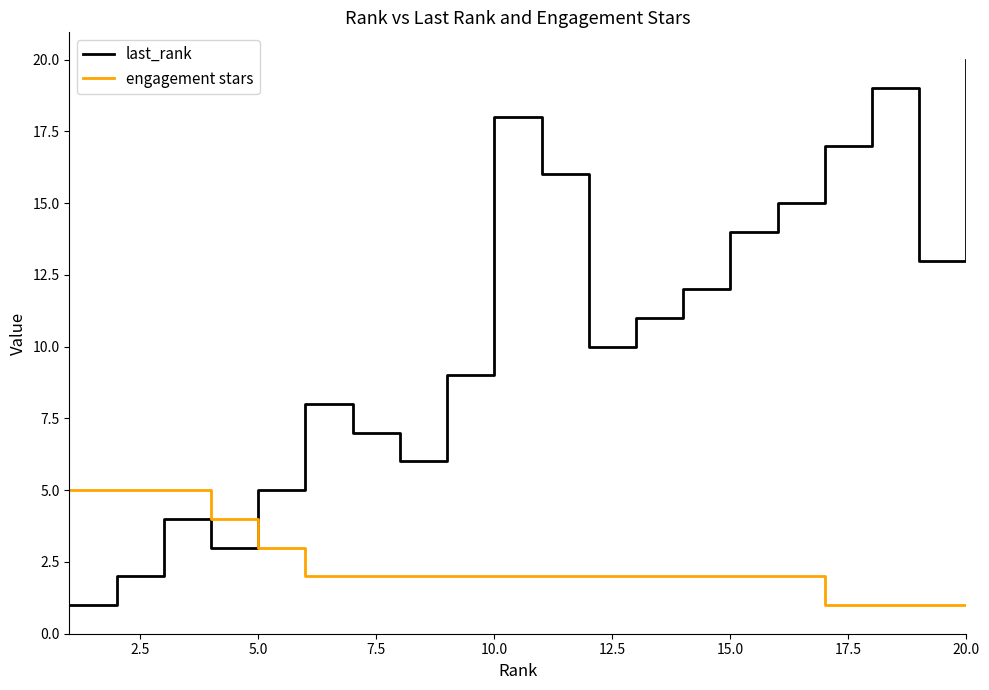

How many distinct data groups are displayed?

2